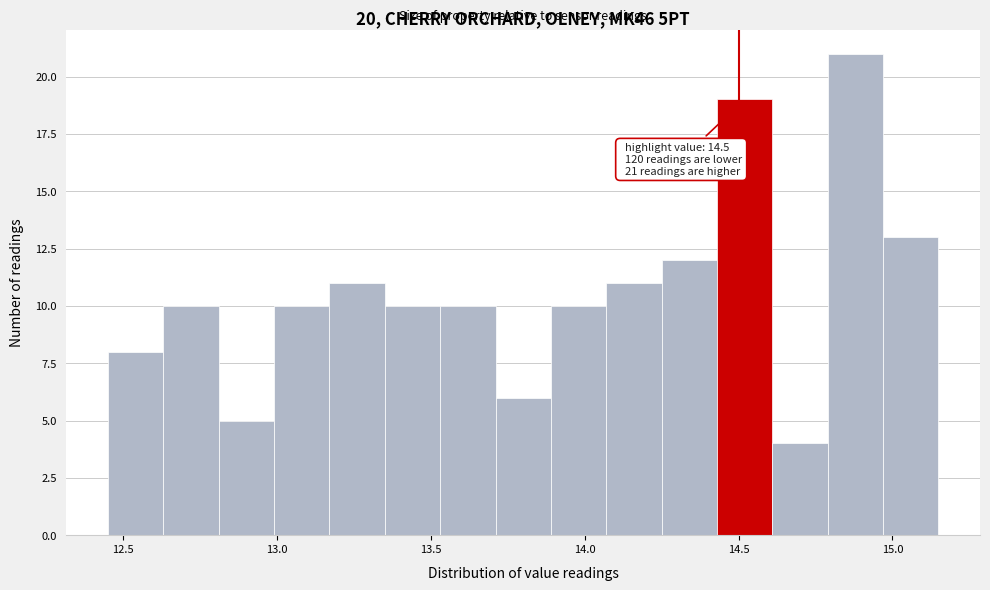

Read against the x-axis, roughly where is the centre of the tallest bar?

14.90